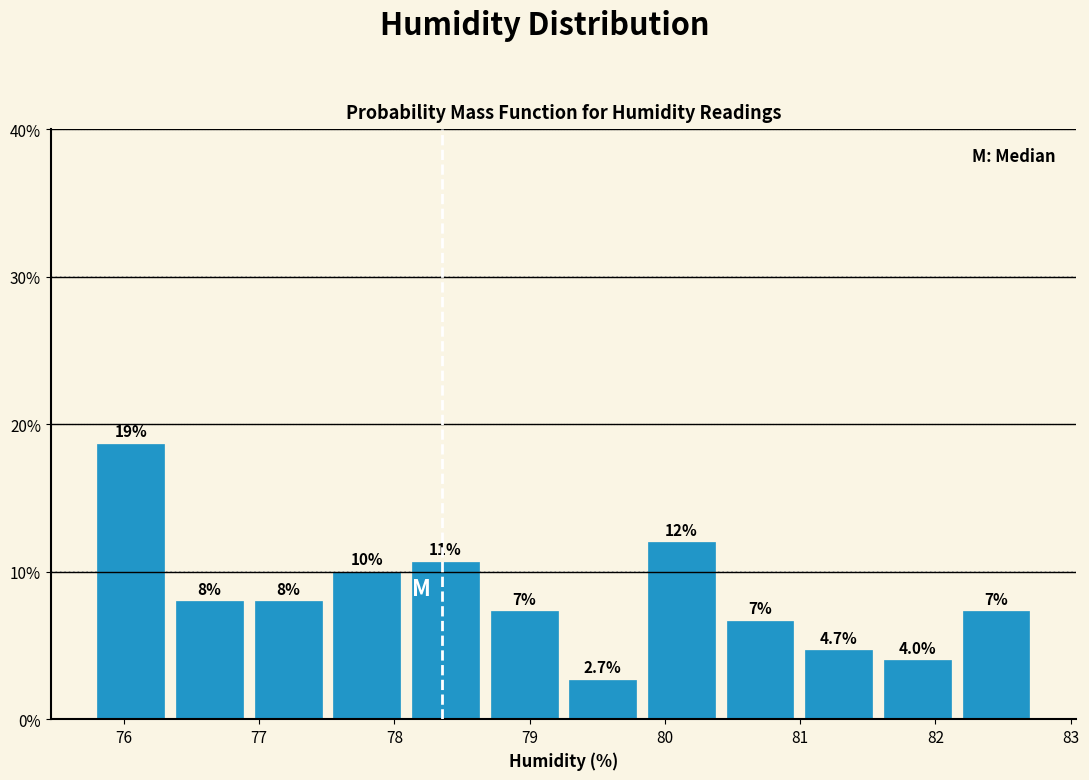

Over which range of the x-axis is the bar tallest?

75.8 to 76.3